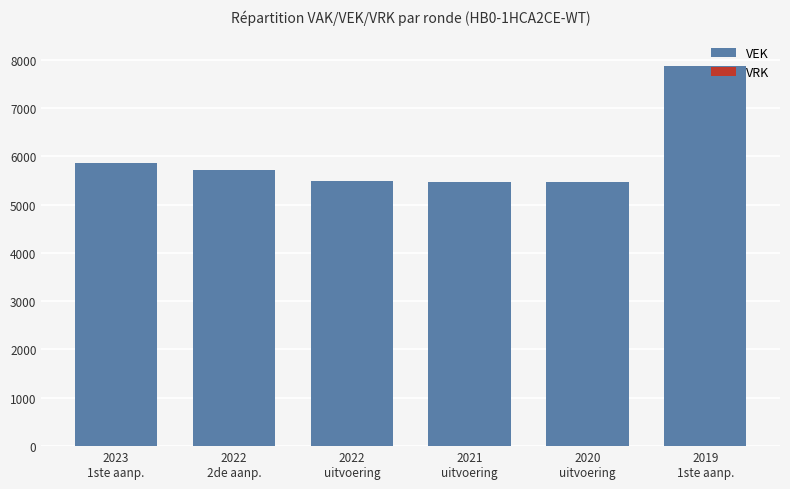

What is the value of the 5th bar from the left?

5459